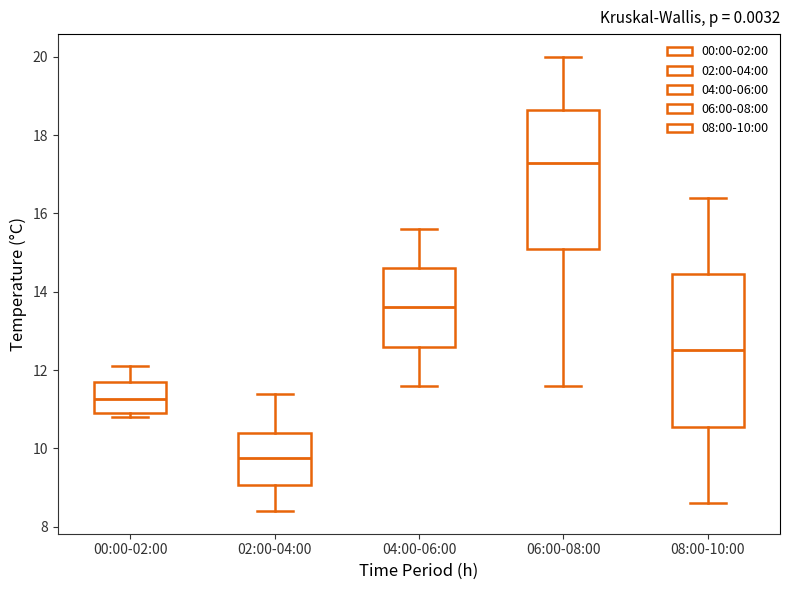

Where is the lower edge of the box for 00:00-02:00 on the y-axis? The values are not printed on the chart, so give them approximately, as read against the axis.

11.0